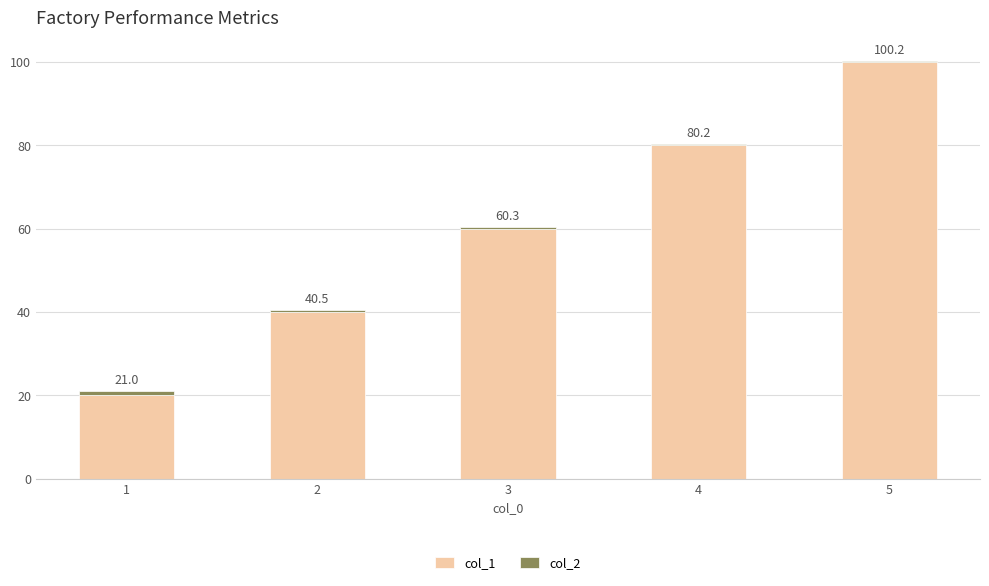

Are the bars grouped side by side (vs. stacked)?

No